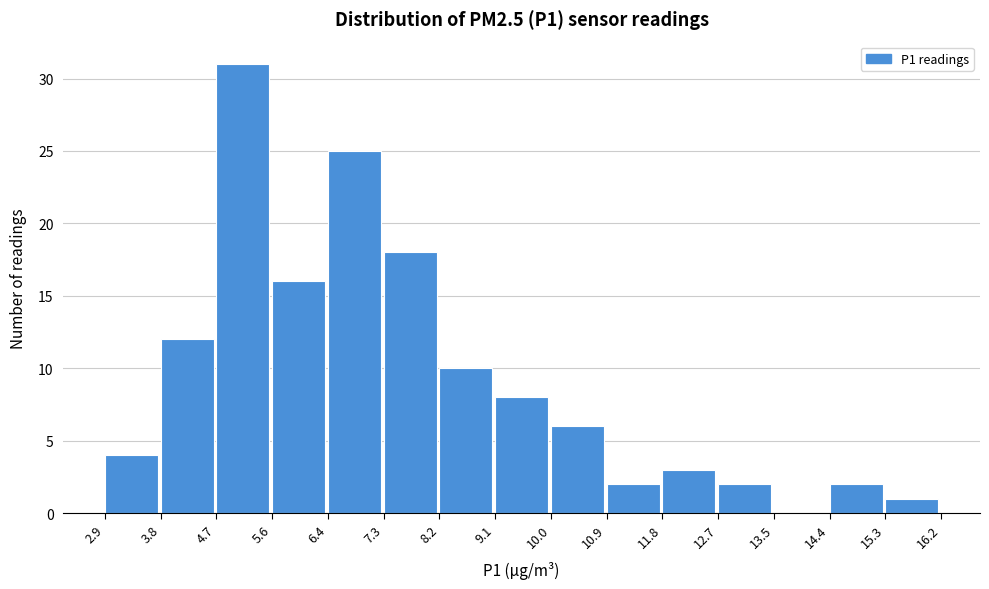

Reading left to right, list every bar in this chart as the range it spans on the x-axis followed by its height. The values are not printed on the chart, so give them approximately, as read against the axis.

2.9 to 3.8: 4
3.8 to 4.7: 12
4.7 to 5.6: 31
5.6 to 6.4: 16
6.4 to 7.3: 25
7.3 to 8.2: 18
8.2 to 9.1: 10
9.1 to 10.0: 8
10.0 to 10.9: 6
10.9 to 11.8: 2
11.8 to 12.7: 3
12.7 to 13.5: 2
13.5 to 14.4: 0
14.4 to 15.3: 2
15.3 to 16.2: 1